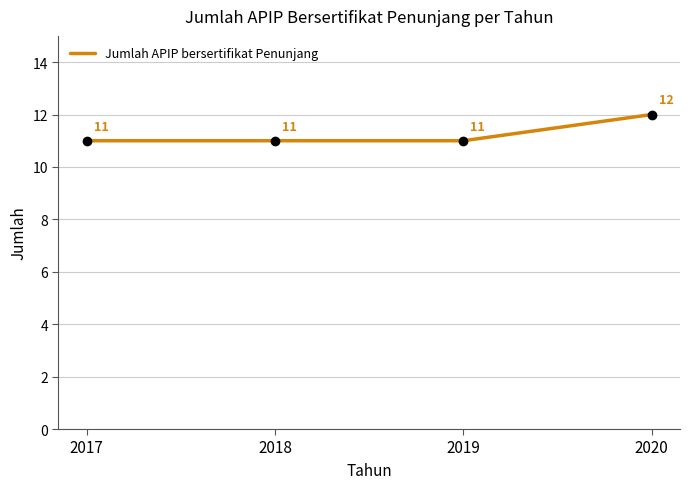

True or false: the data shows 11 at 2018.

True